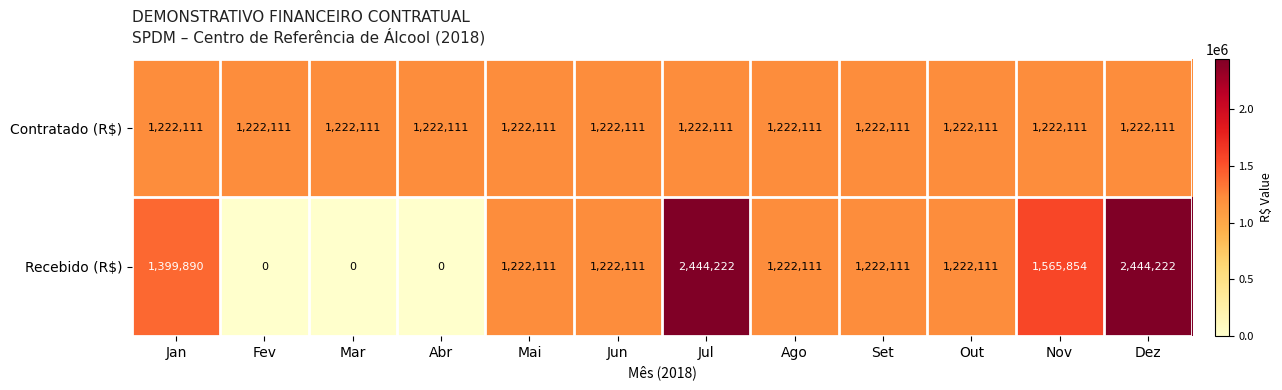

What is the maximum value shown in the chart?

2444222